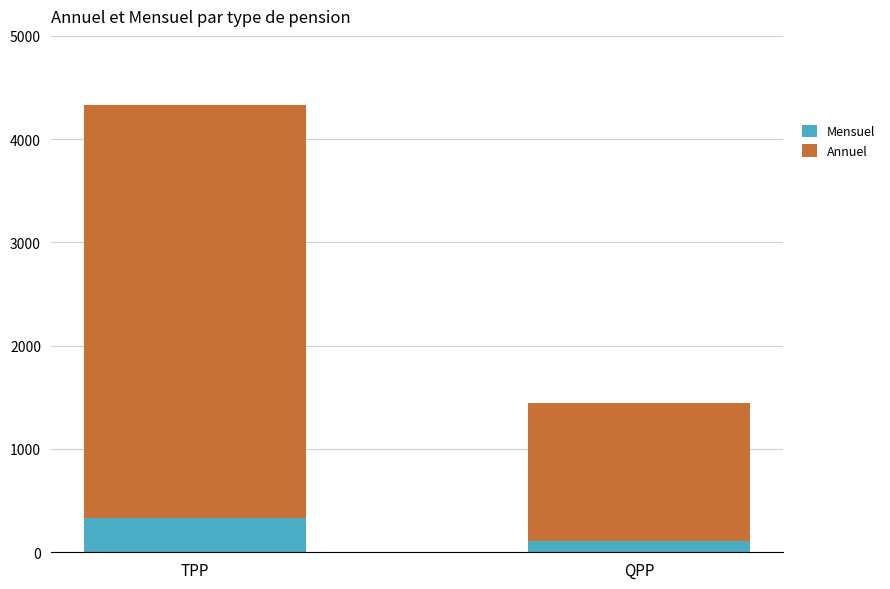

True or false: Mensuel has a value of 332.8 at TPP.

True